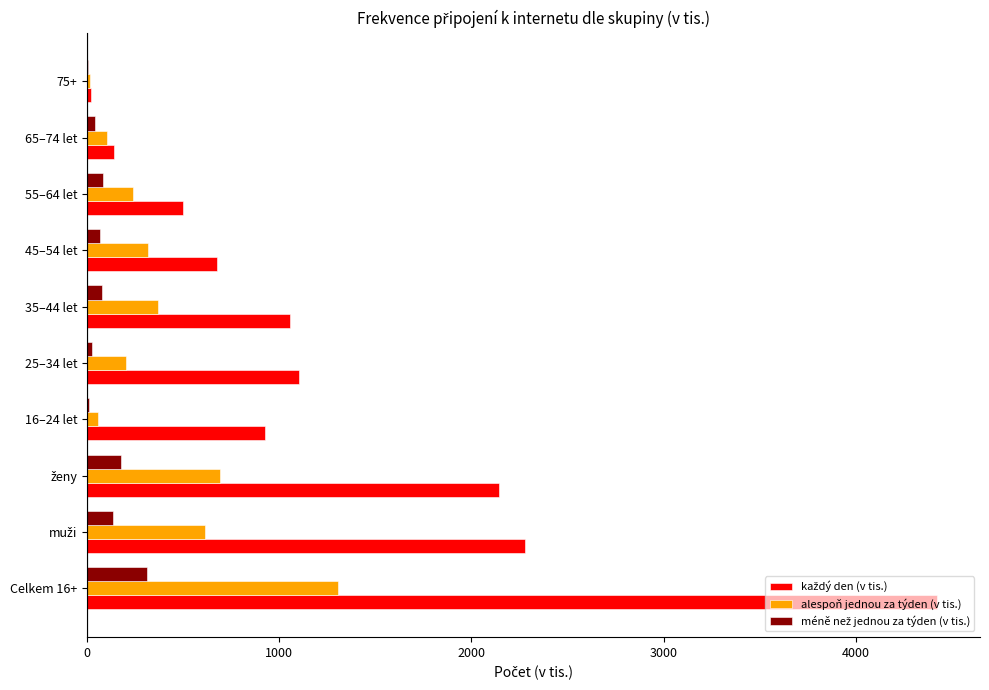

At which category is the sum across all series the highest?

Celkem 16+